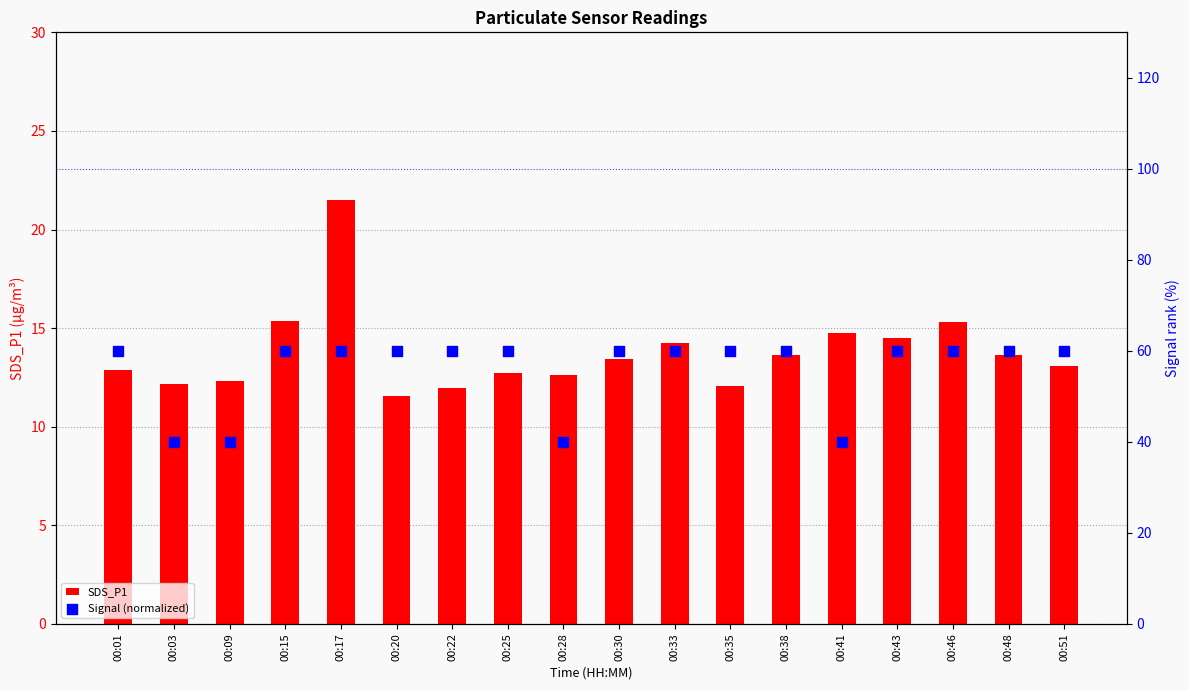

Which series has the widest spread of Y values?

Signal (normalized)